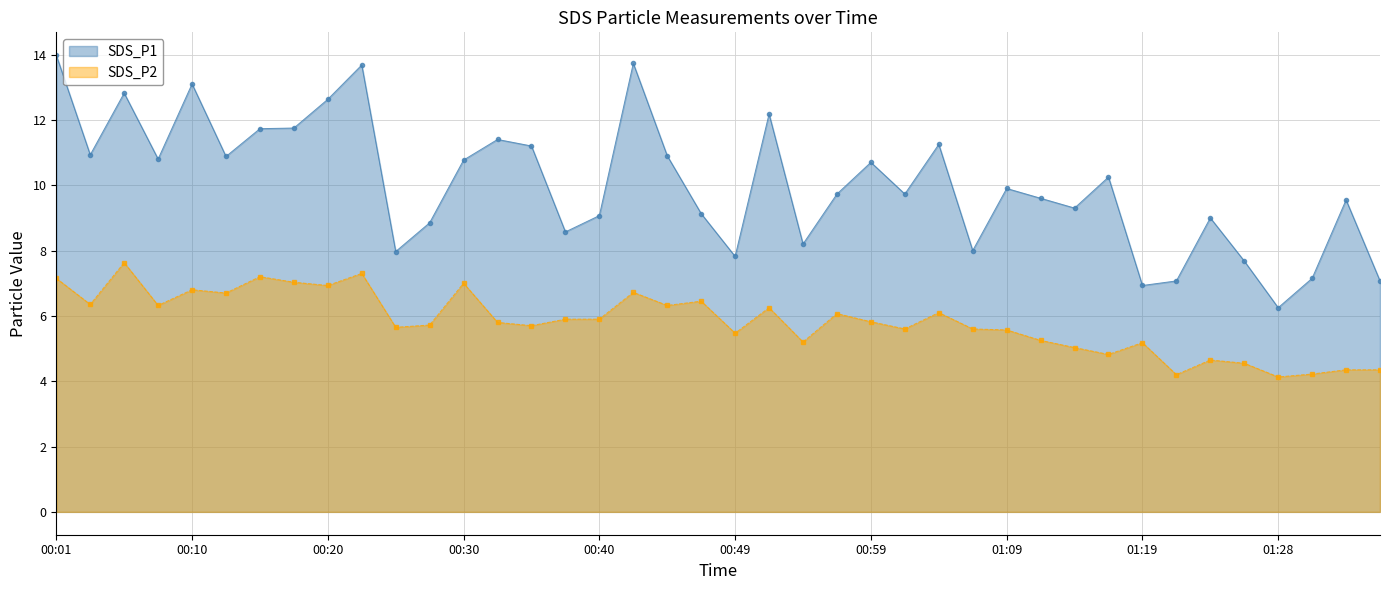

What is the average value of the SDS_P1 series?

10.0